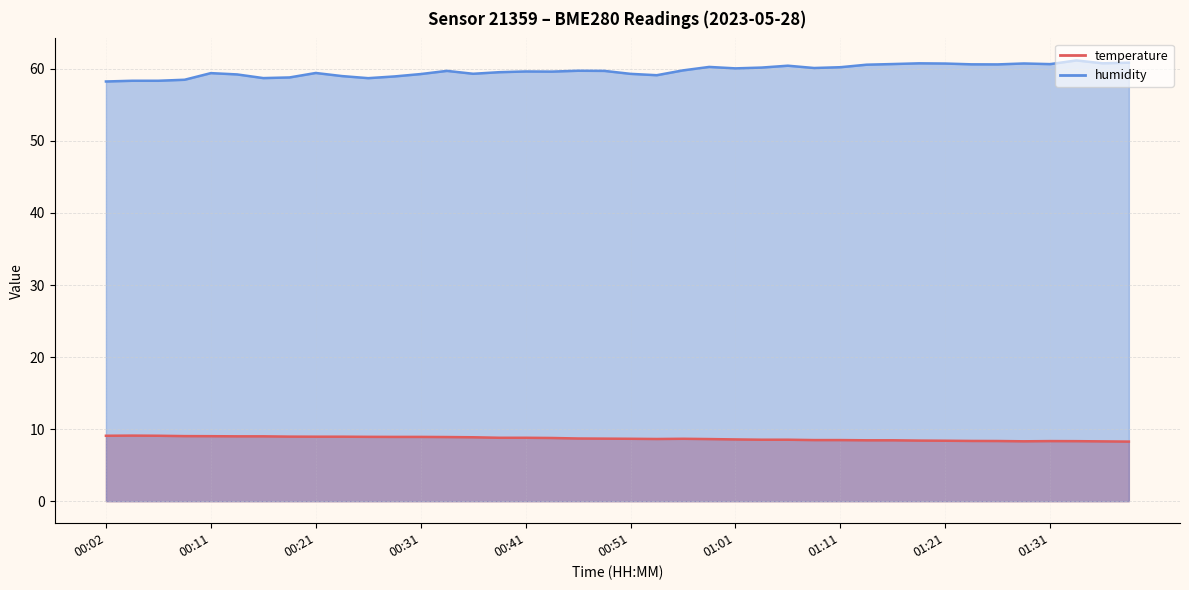

Does the chart display data point markers on the line(s)?

No